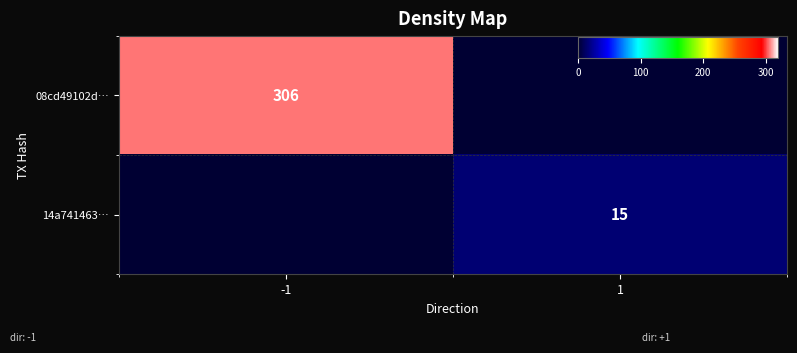

Which series has the largest range (max minus min)?

08cd49102d…